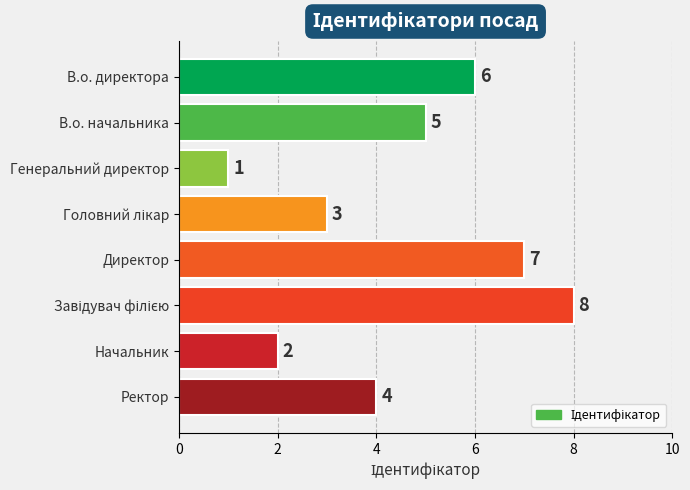

What is the difference between the maximum and minimum values?

7